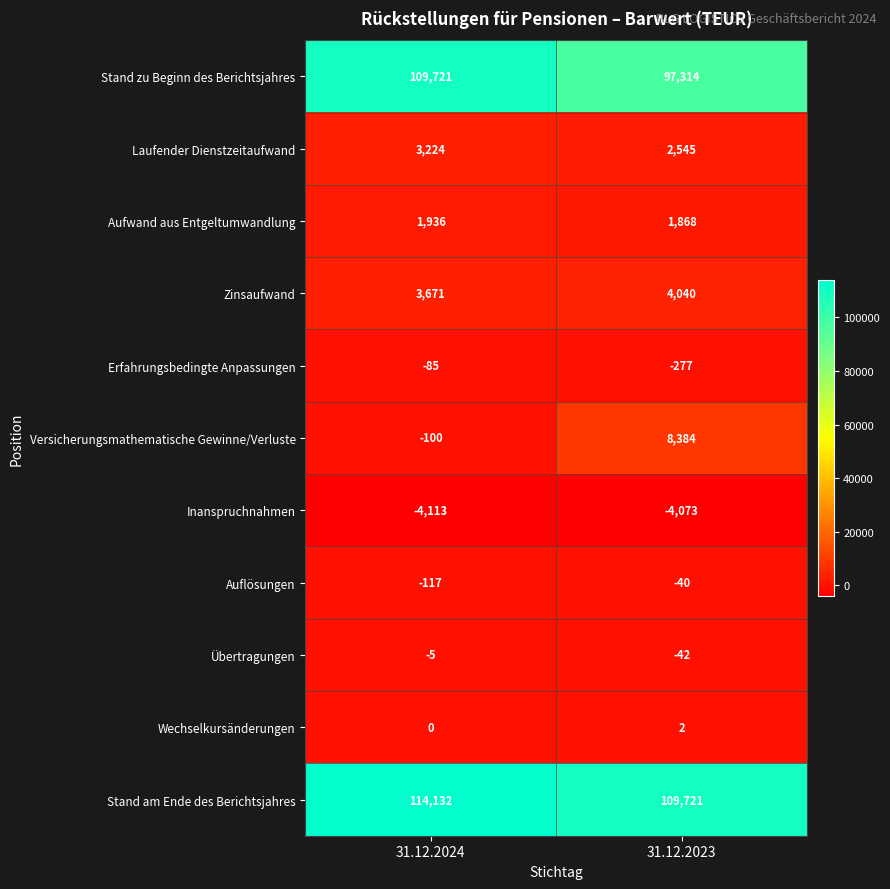

Rank the series by their maximum value, from highest to lowest.

Stand am Ende des Berichtsjahres, Stand zu Beginn des Berichtsjahres, Versicherungsmathematische Gewinne/Verluste, Zinsaufwand, Laufender Dienstzeitaufwand, Aufwand aus Entgeltumwandlung, Wechselkursänderungen, Übertragungen, Auflösungen, Erfahrungsbedingte Anpassungen, Inanspruchnahmen